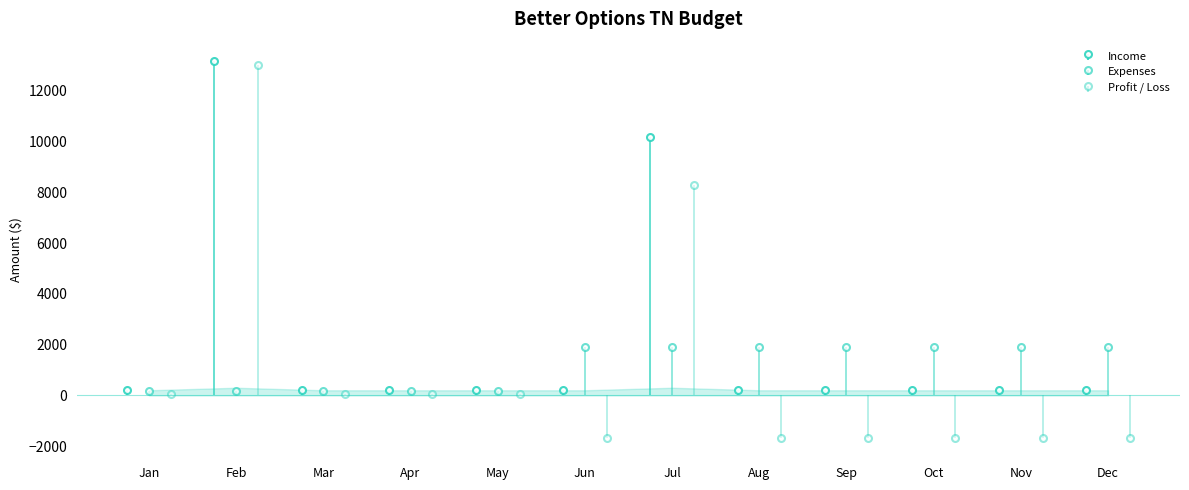

What is the value of the Income point at the 12th from the left?

200.0